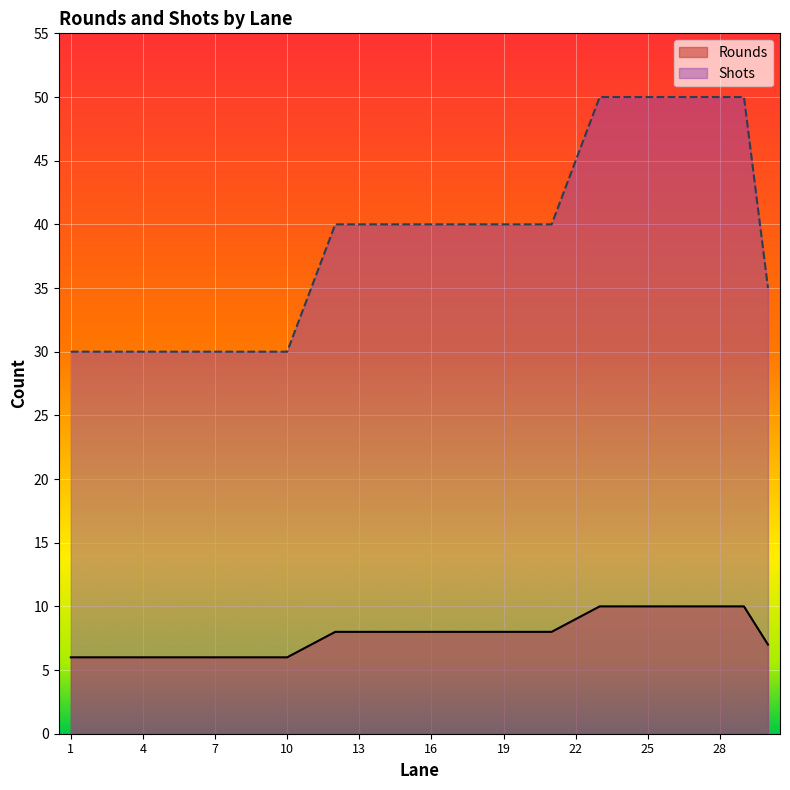

Which series has the widest spread of values?

Shots